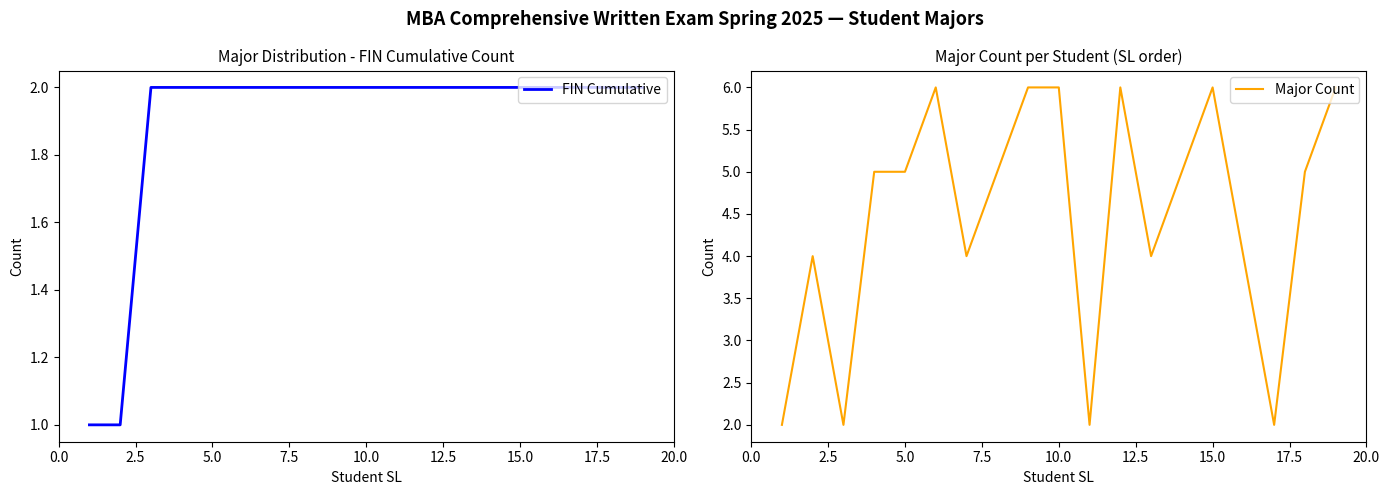

True or false: FIN Cumulative and Major Count cross at least once.

False